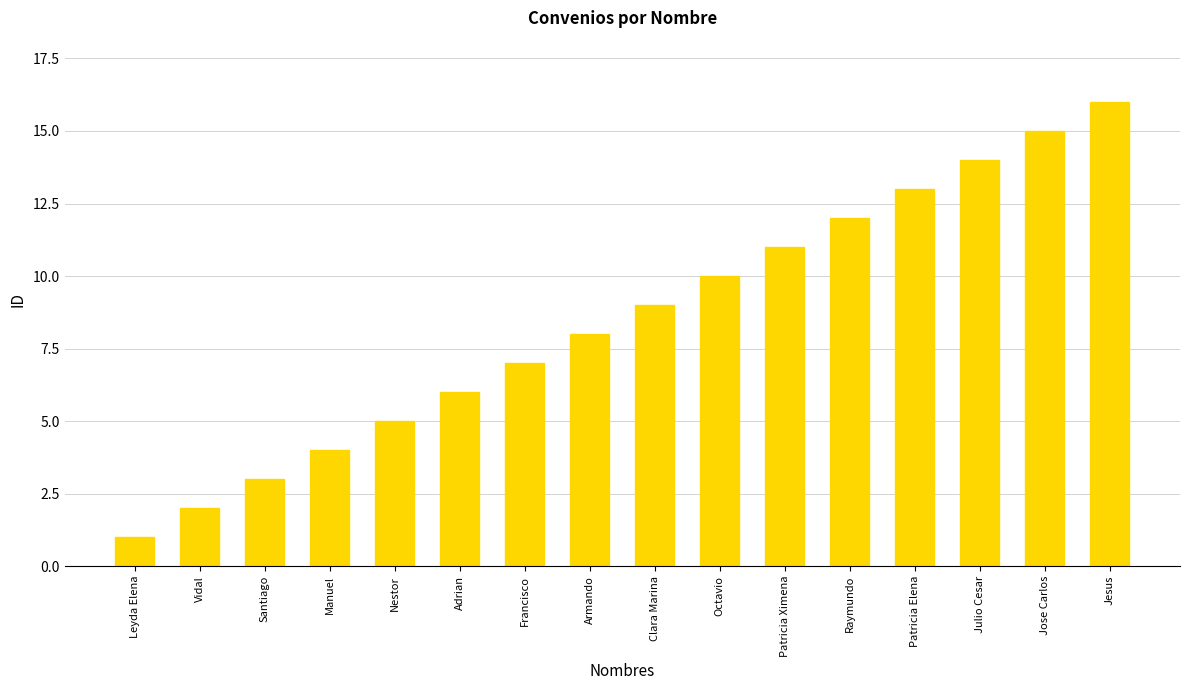

Rank the categories by value from lowest to highest.

Leyda Elena, Vidal, Santiago, Manuel, Nestor, Adrian, Francisco, Armando, Clara Marina, Octavio, Patricia Ximena, Raymundo, Patricia Elena, Julio Cesar, Jose Carlos, Jesus